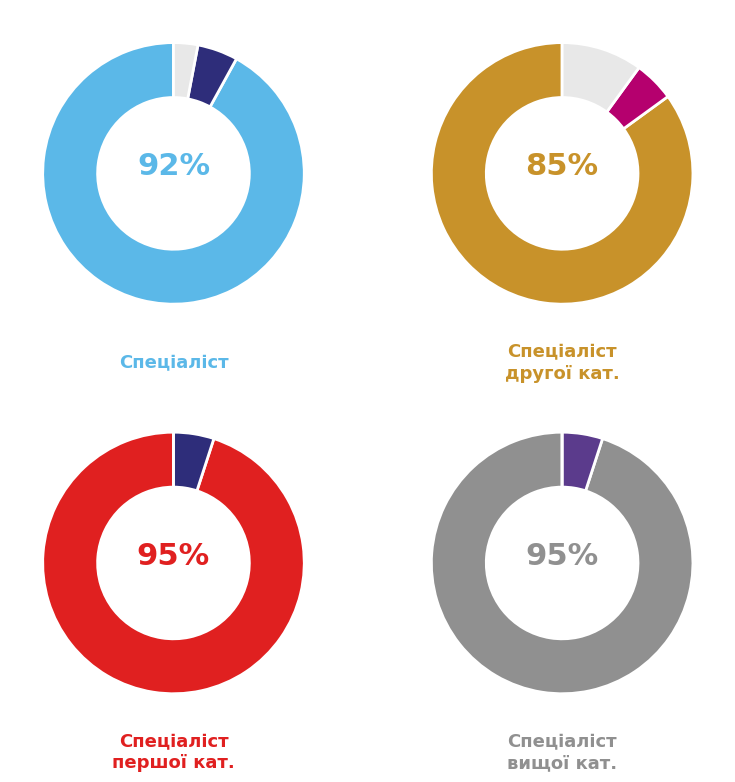

To the nearest percent, what is the average slice percentage?

25%